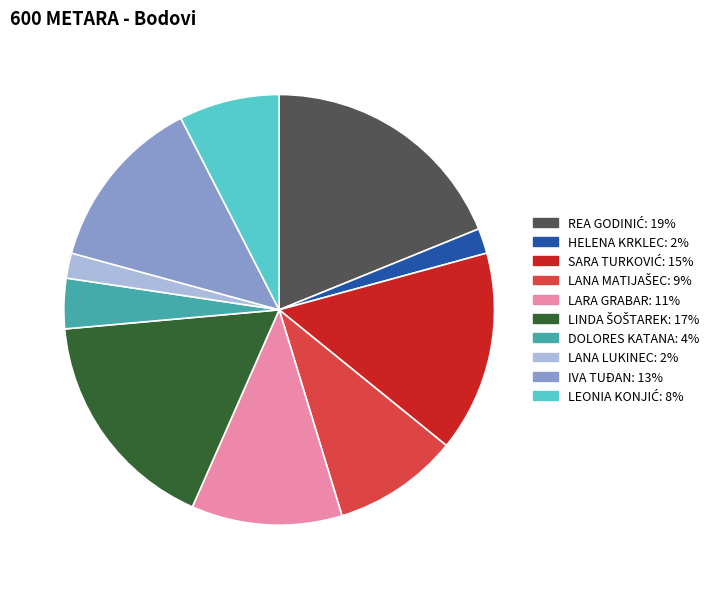

Is it true that LARA GRABAR is 20% of the pie?

False